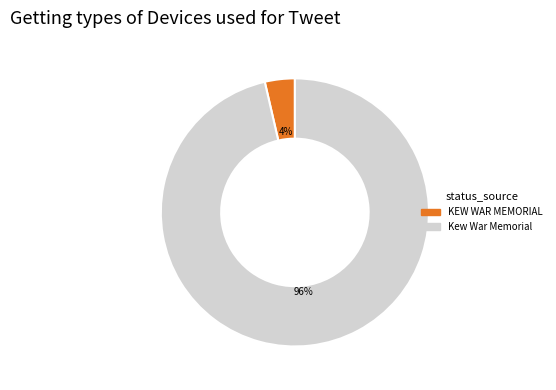

Which category has the biggest portion of the pie?

Kew War Memorial